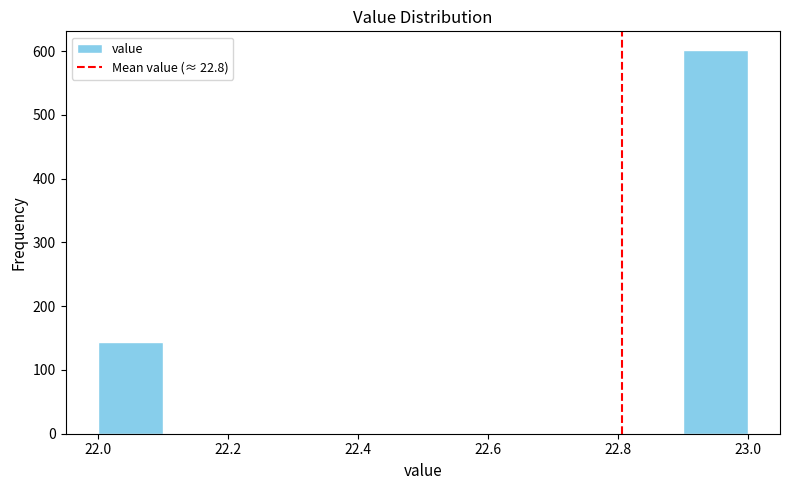

Reading left to right, transcribe this chart: for each bar, give the range it covers on the x-axis and its height. The values are not printed on the chart, so give them approximately, as read against the axis.

22.0 to 22.1: 140
22.1 to 22.2: 0
22.2 to 22.3: 0
22.3 to 22.4: 0
22.4 to 22.5: 0
22.5 to 22.6: 0
22.6 to 22.7: 0
22.7 to 22.8: 0
22.8 to 22.9: 0
22.9 to 23.0: 600